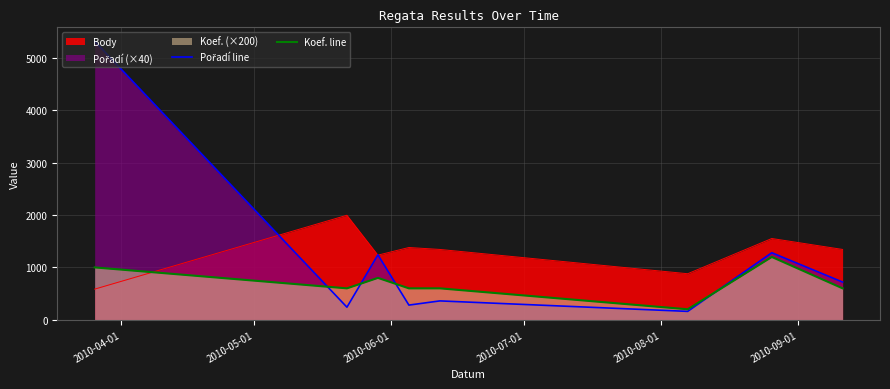

How many lines are shown in the chart?

3